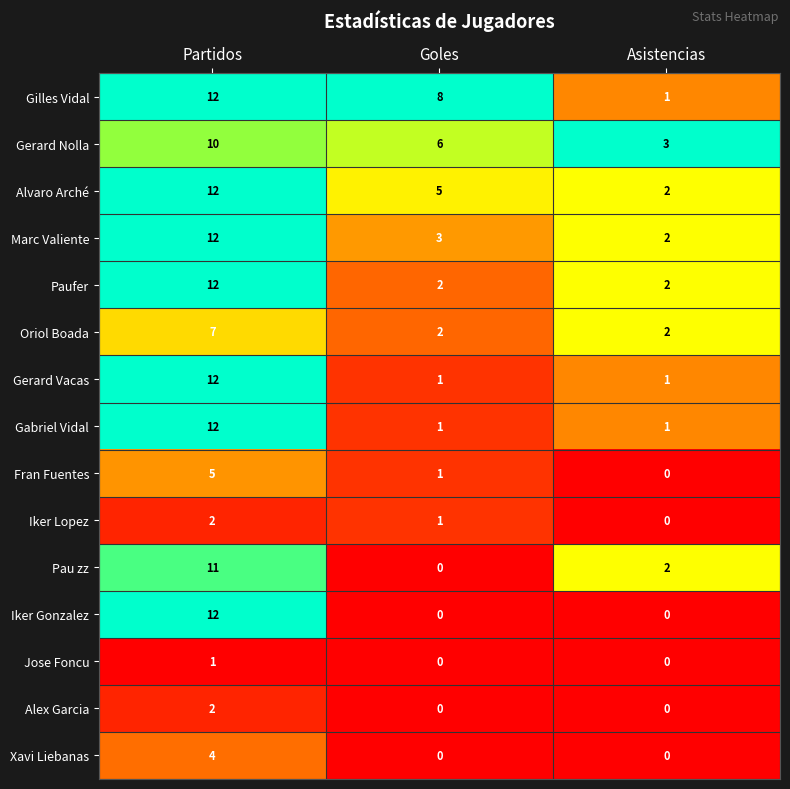

Read the Marc Valiente value at Partidos, to the nearest 5.

10